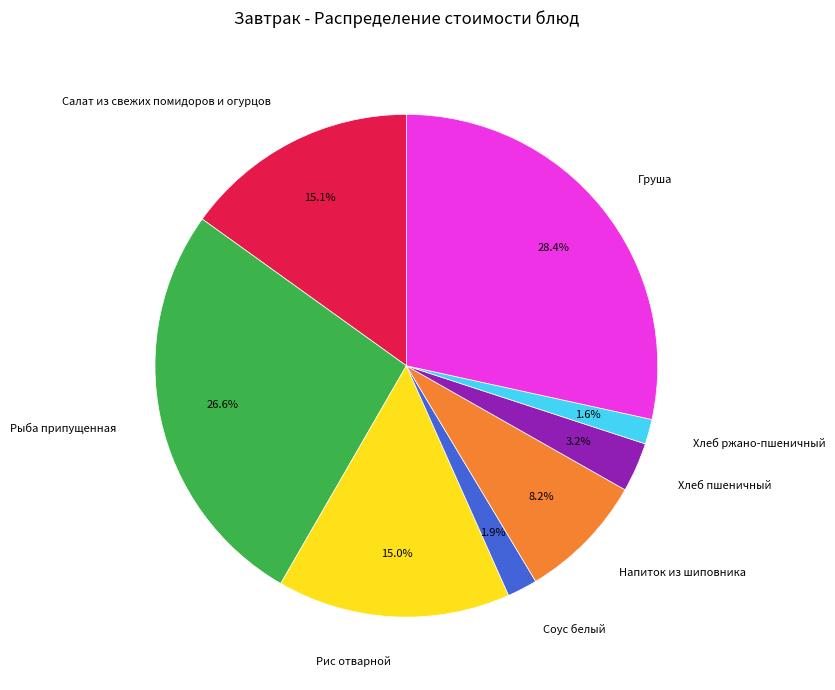

Combined, what portion of the pie is Хлеб ржано-пшеничный and Салат из свежих помидоров и огурцов?

16.7%